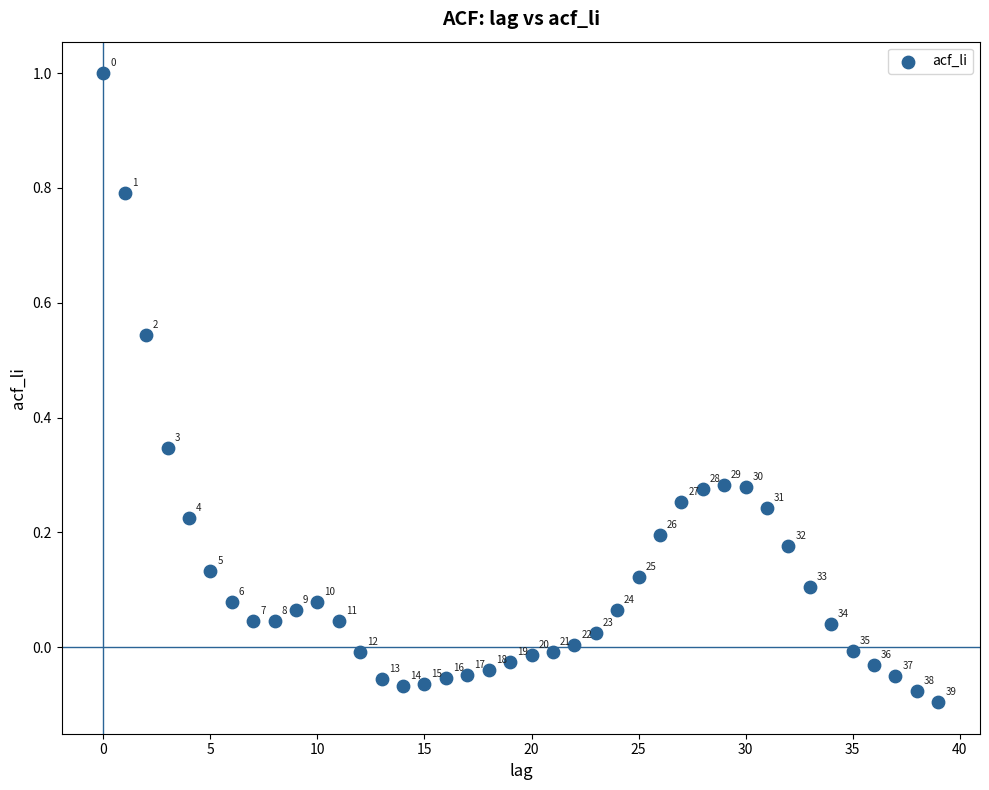

How many data points are displayed?

40